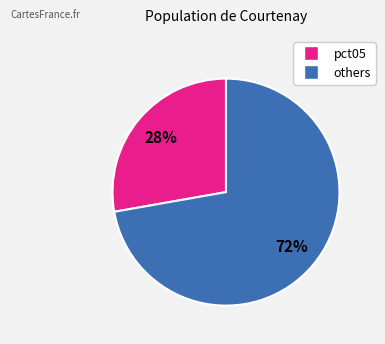

Does any single category account for the majority?

Yes